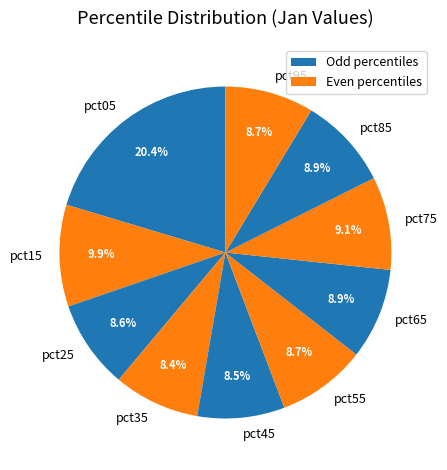

The pct85 slice represents 1% of the pie. True or false?

False